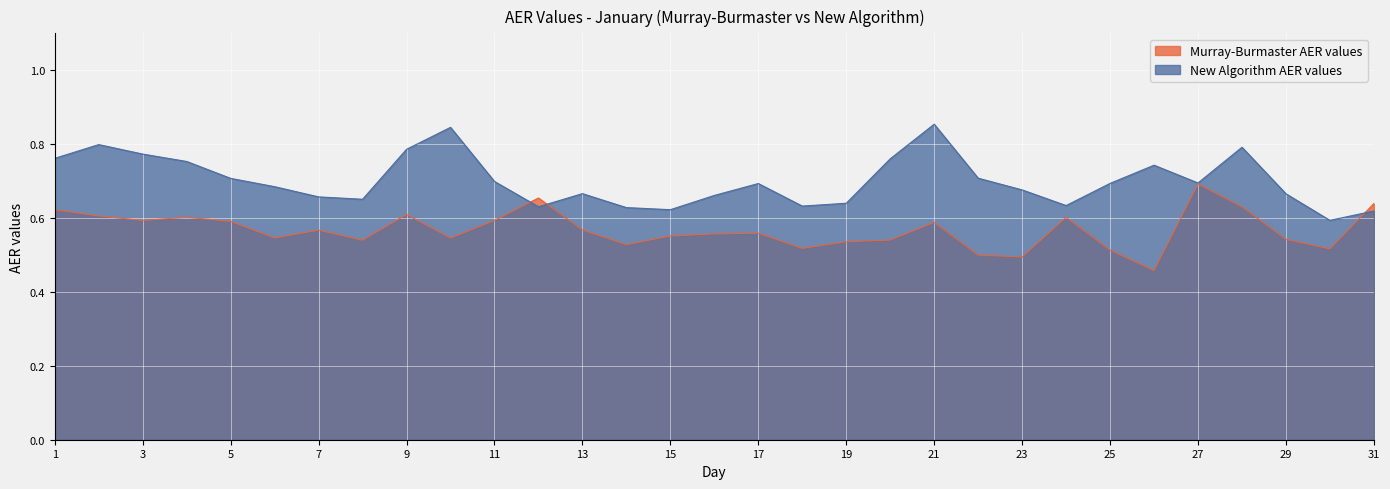

Between 10 and 11, which is larger?

11